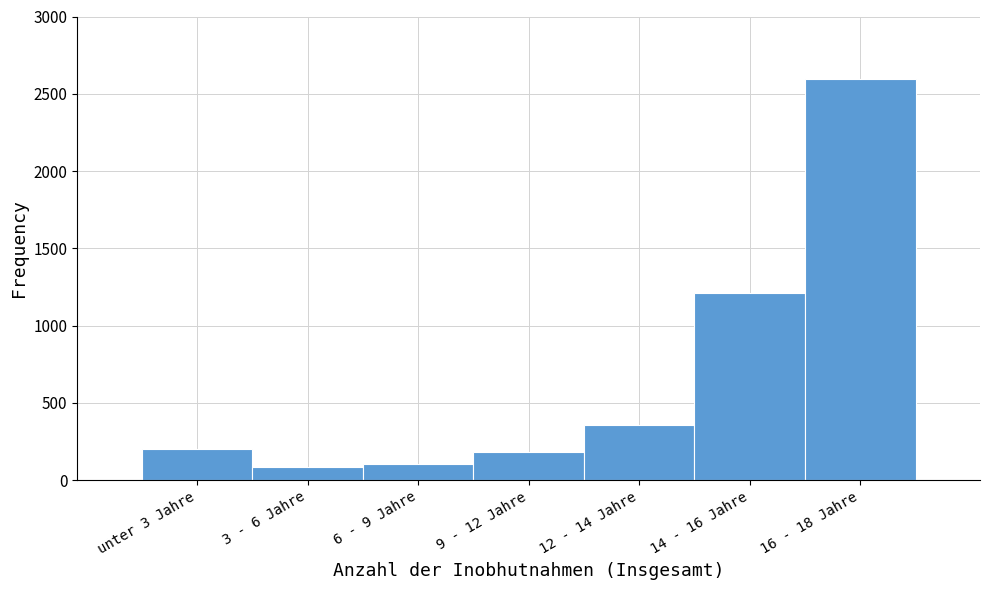

Reading left to right, what are all the values shown in this chart?

204	82	107	185	357	1214	2594